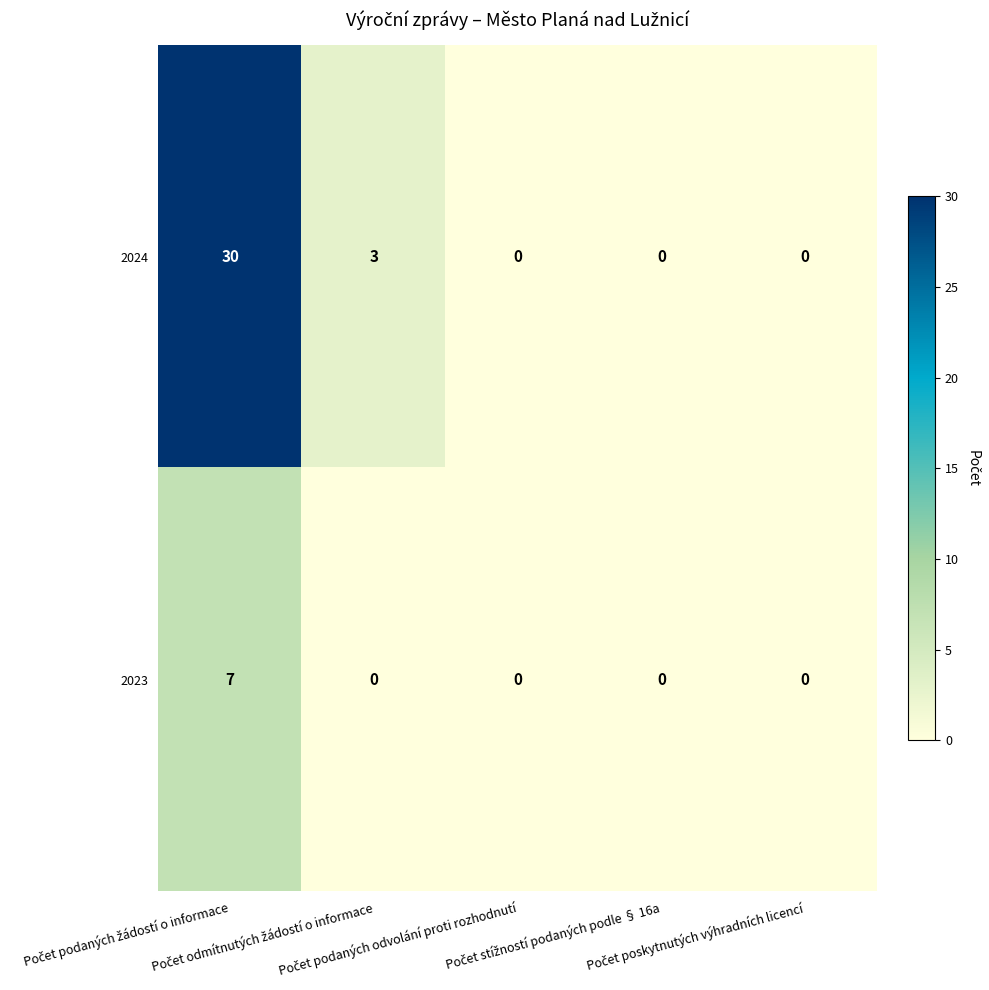

What is the maximum value for 2024?

30